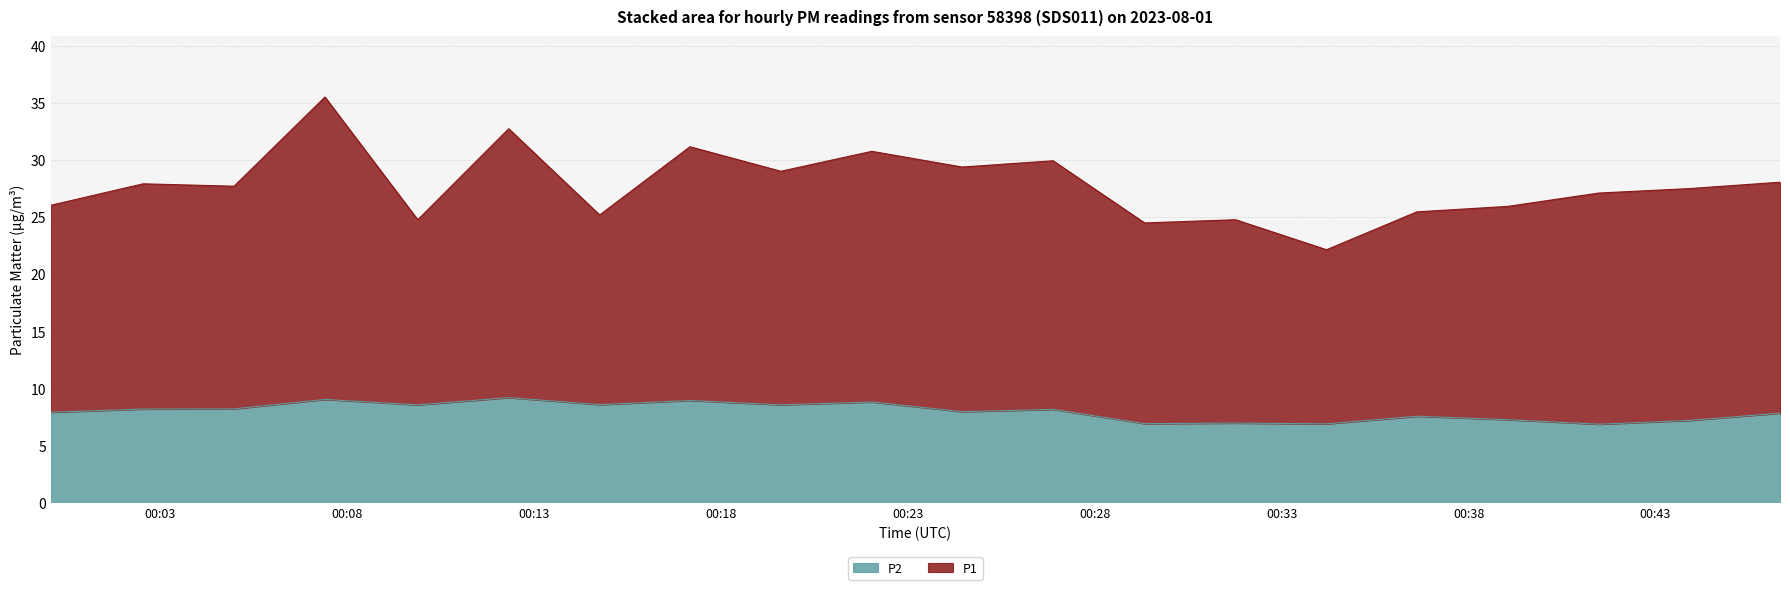

At 2023-08-01T00:24:27, list the series in order from smallest to largest.

P2, P1